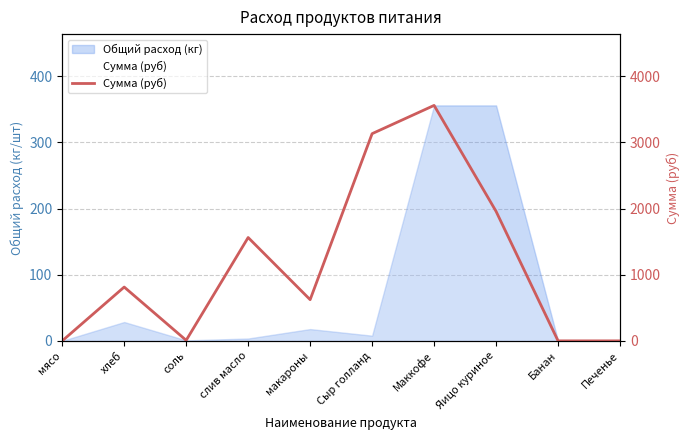

At which category does the chart reach its minimum across all series?

мясо